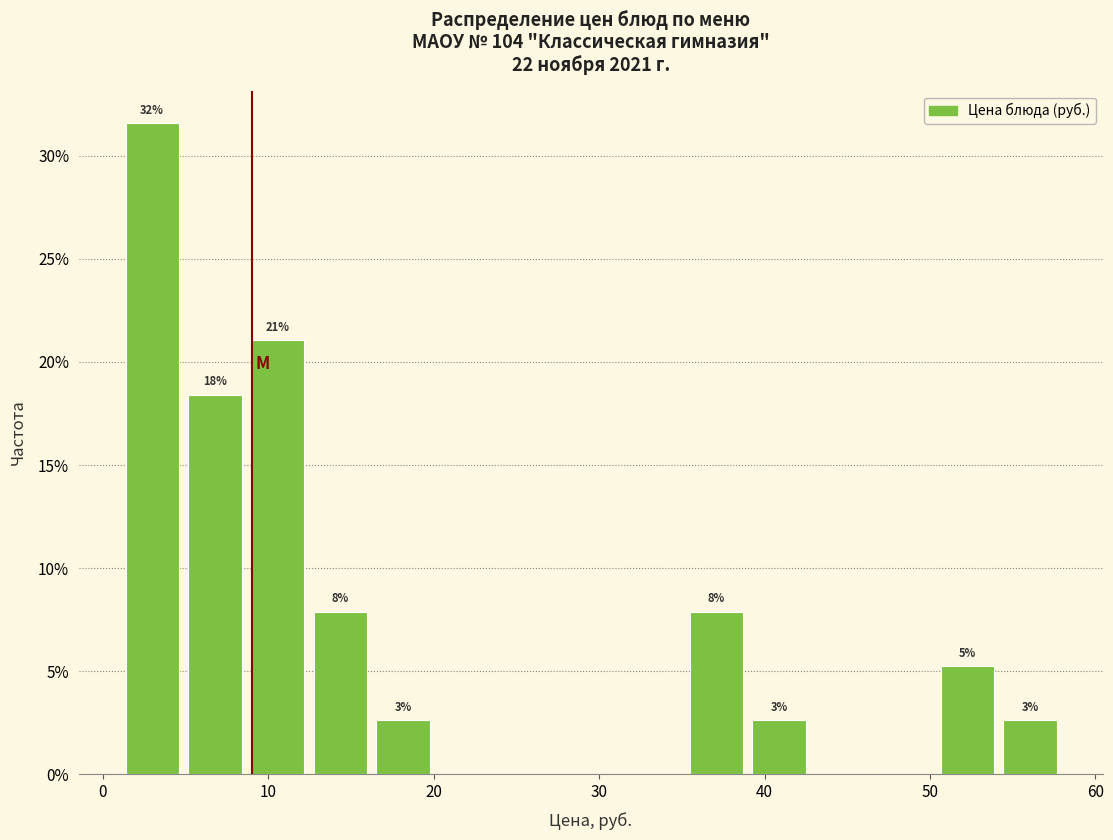

Around what value on the x-axis is the tallest bar? Give the approximate position of its centre, as read against the axis.

3